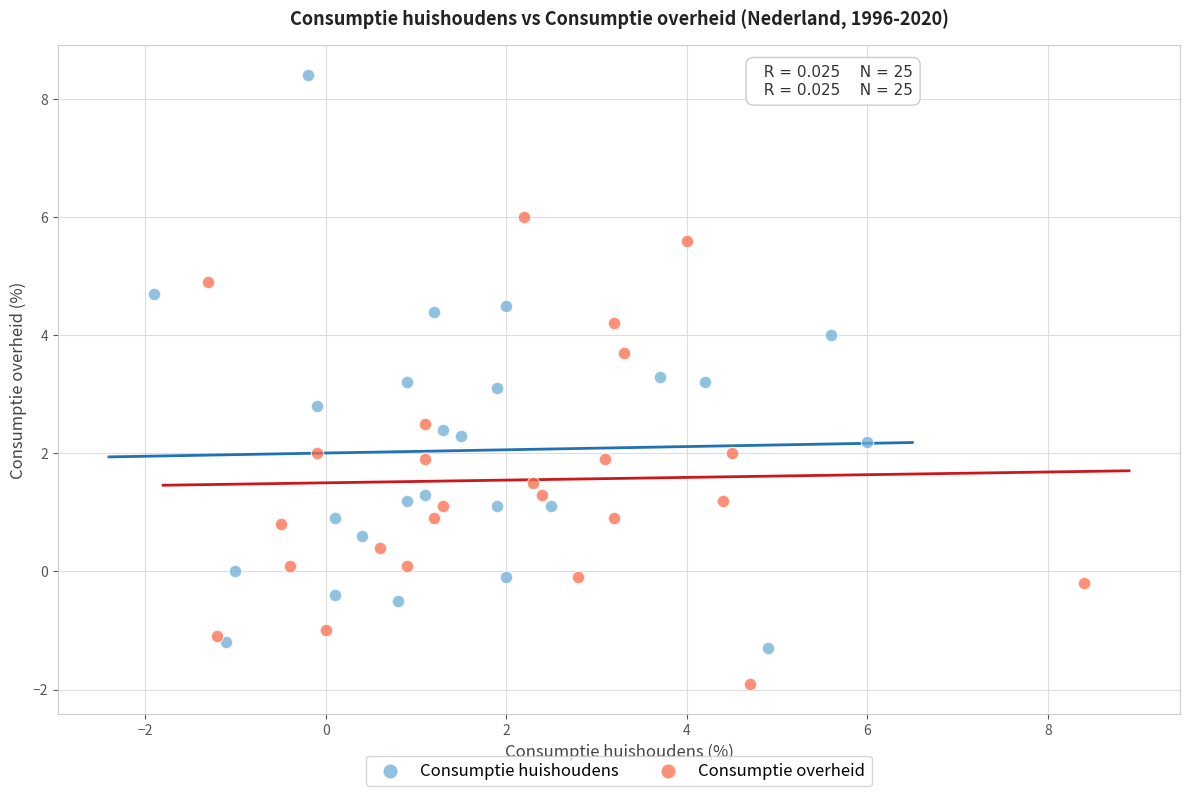

Which series has the largest Y range (max minus min)?

Consumptie huishoudens